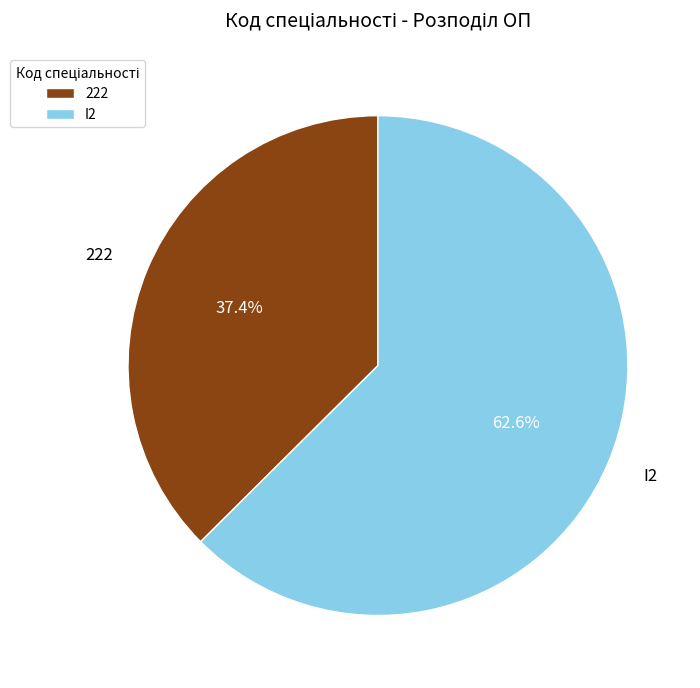

What percentage is NOT represented by I2?

37.4%